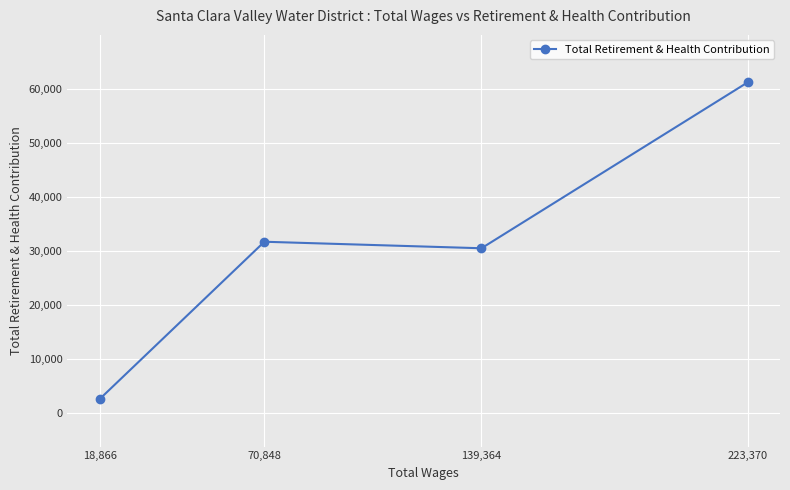

What is the change in value from 139,364 to 70,848?

+1207